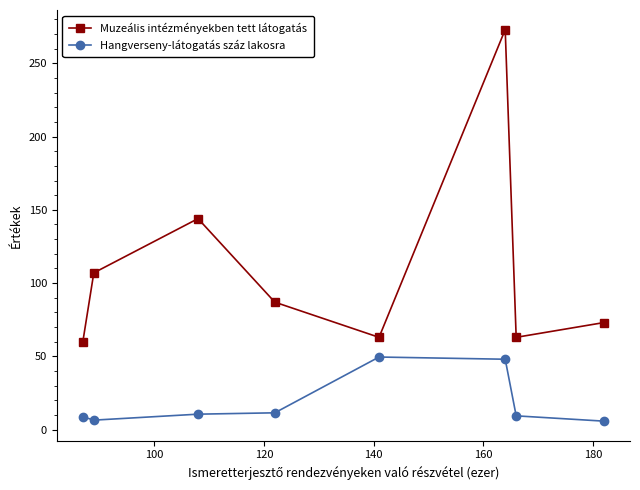

True or false: Hangverseny-látogatás száz lakosra and Muzeális intézményekben tett látogatás intersect in this chart.

False